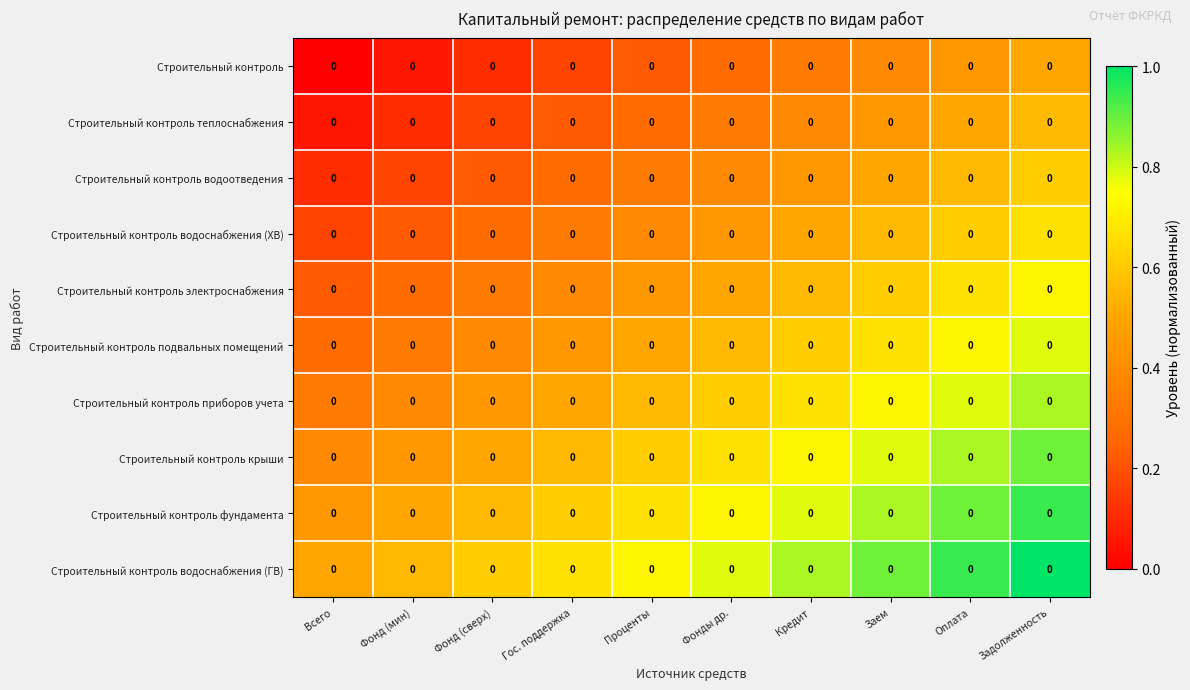

List the labels in order of Строительный контроль электроснабжения value, largest first.

Задолженность, Оплата, Заем, Кредит, Фонды др., Проценты, Гос. поддержка, Фонд (сверх), Фонд (мин), Всего